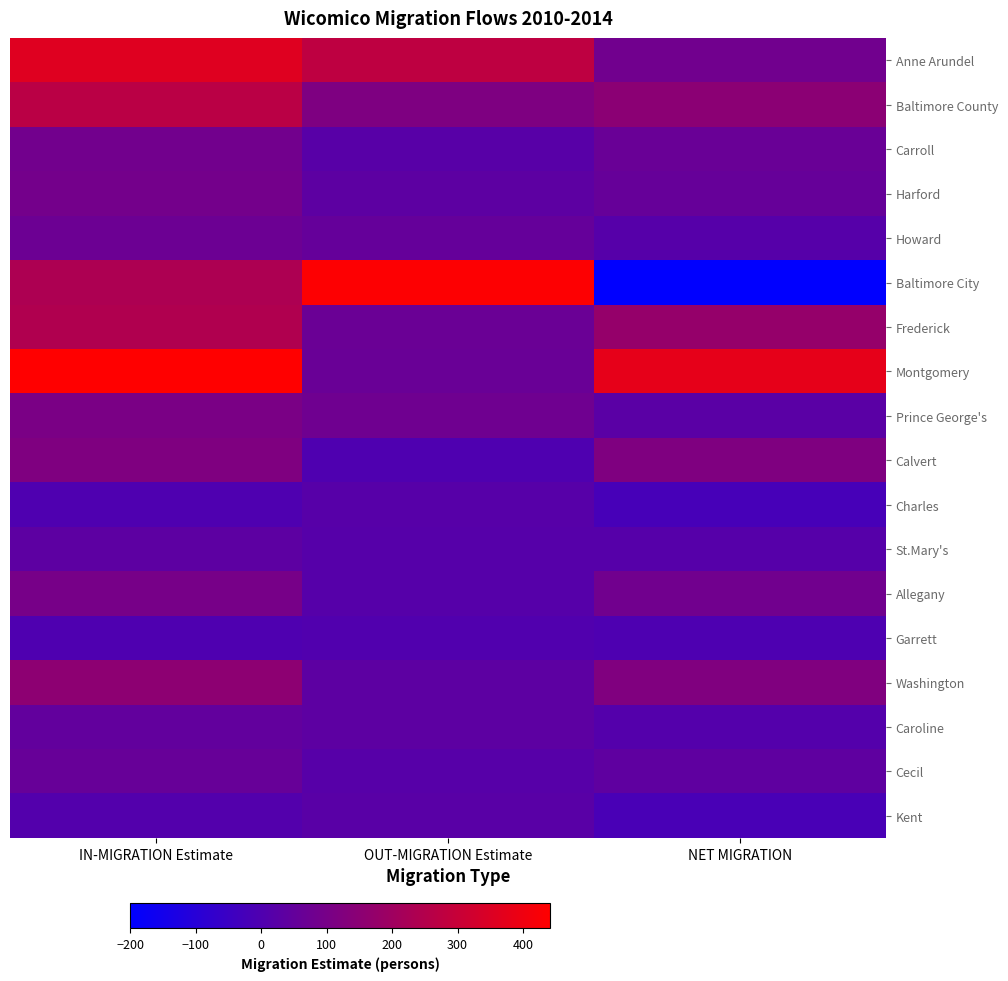

Which series changed the most between IN-MIGRATION Estimate and OUT-MIGRATION Estimate?

Montgomery